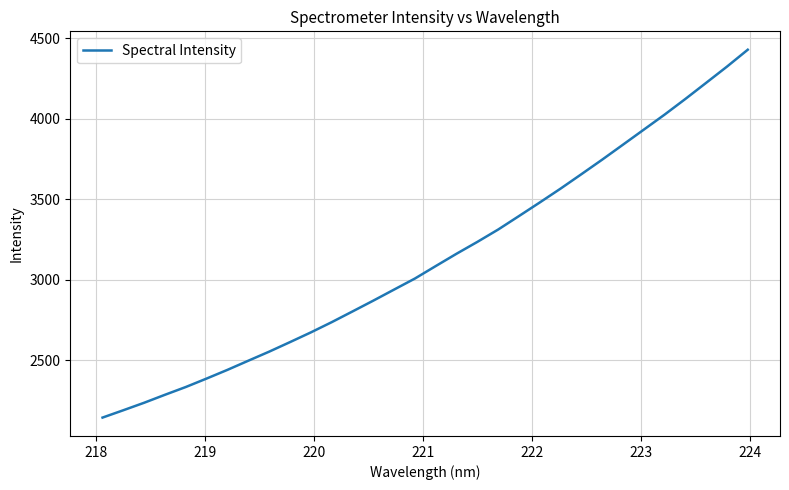

Reading left to right, extract all data points from this chart.

2142.4	2188.1	2234.7	2284.4	2332.7	2385.3	2439.3	2496.1	2552.4	2611.7	2672.0	2735.5	2802.2	2869.5	2938.4	3007.0	3084.5	3161.1	3234.8	3311.6	3395.4	3479.9	3566.1	3655.6	3746.2	3839.2	3932.6	4026.0	4123.5	4223.7	4324.4	4429.5